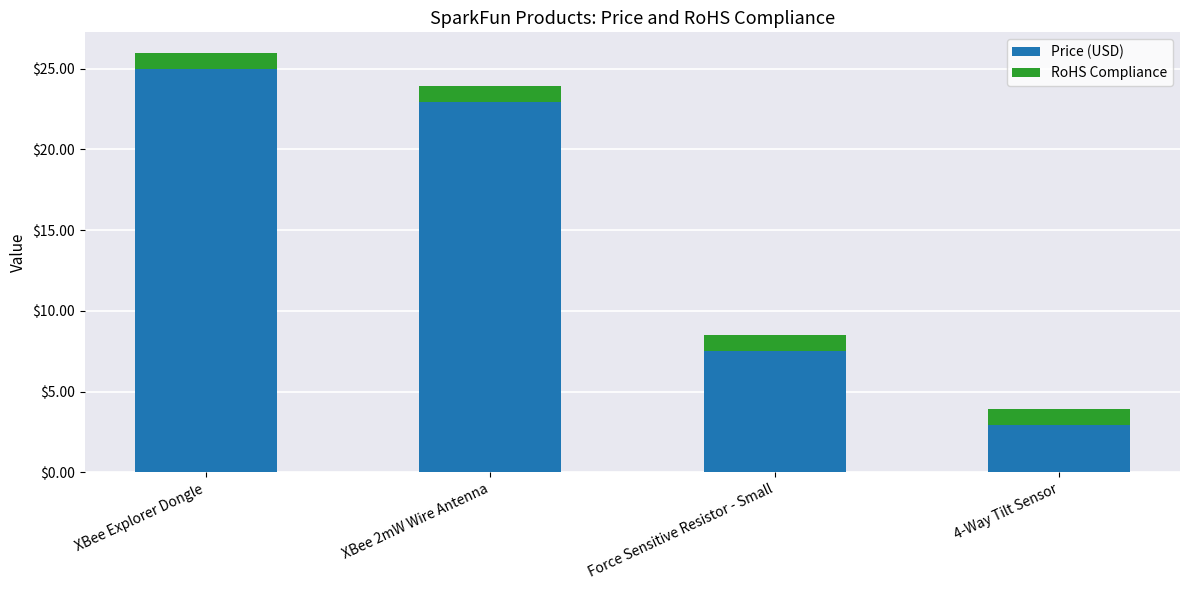

Where is Price (USD) nearest to the value 13?

Force Sensitive Resistor - Small